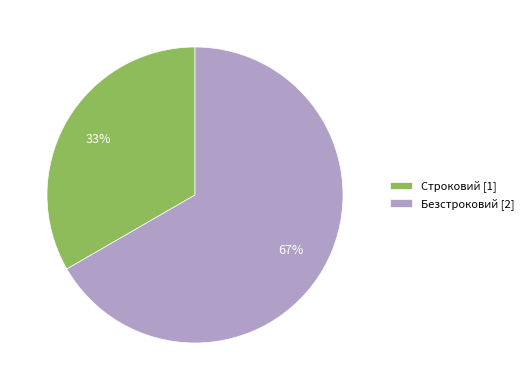

Is it true that Строковий is 20% of the pie?

False